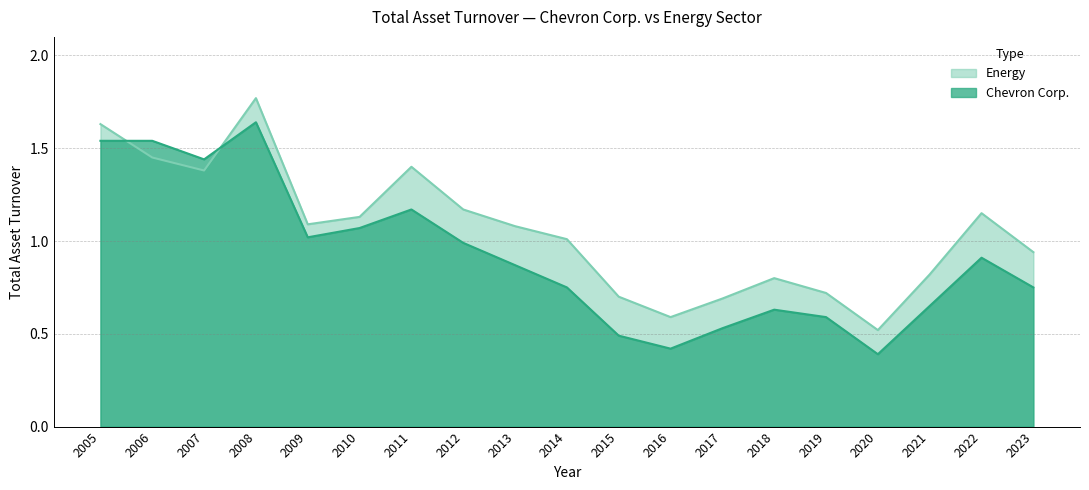

What is the minimum value for Energy?

0.5